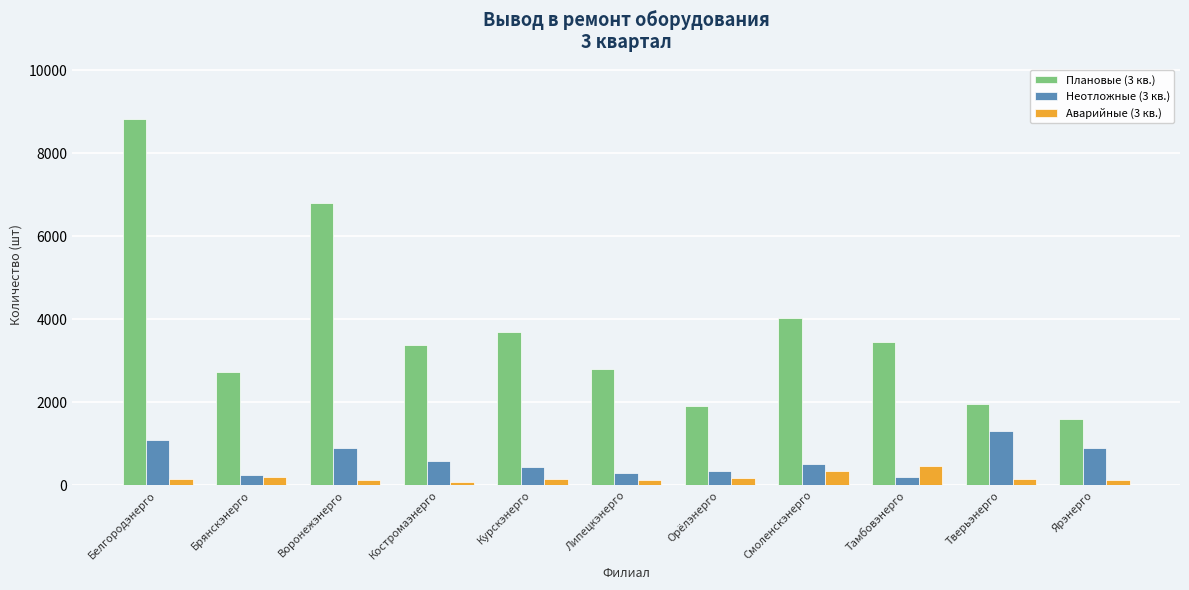

What is the maximum value shown in the chart?

8812